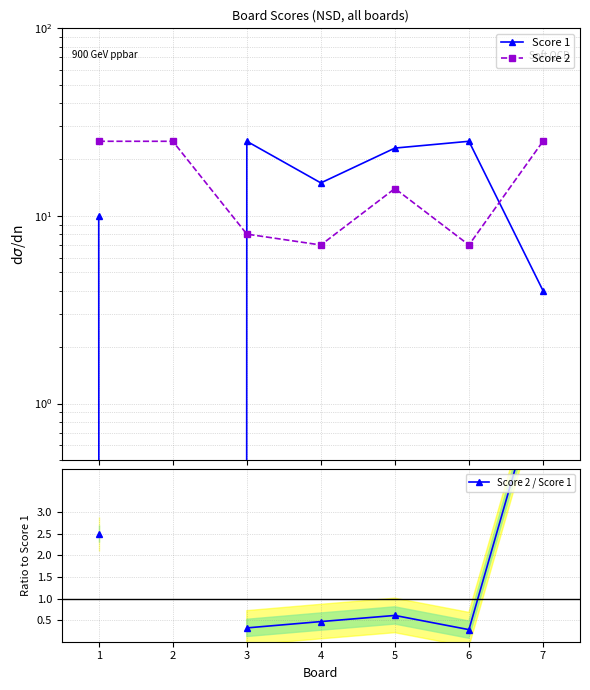

What is the difference between the maximum and minimum values in the Score 2 series?

18.0